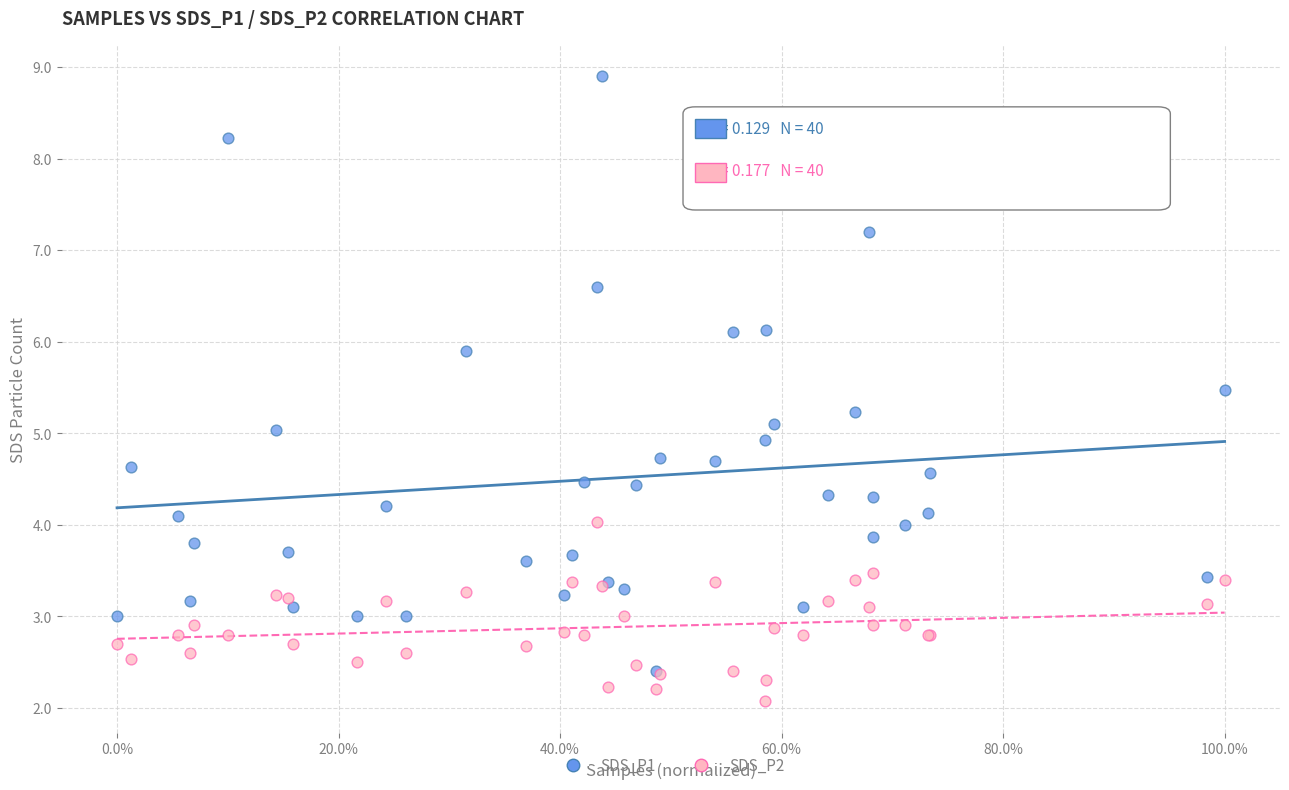

Which series contains the highest Y value?

SDS_P1